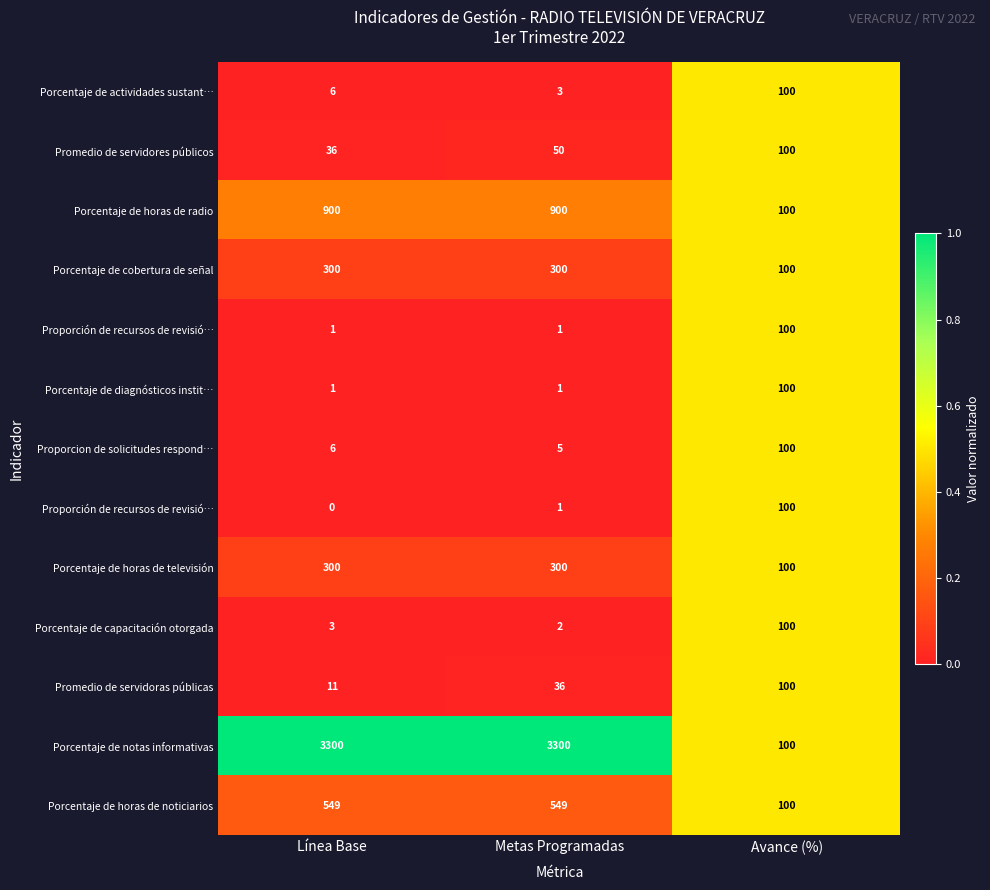

Which label corresponds to the largest value in the chart?

Línea Base